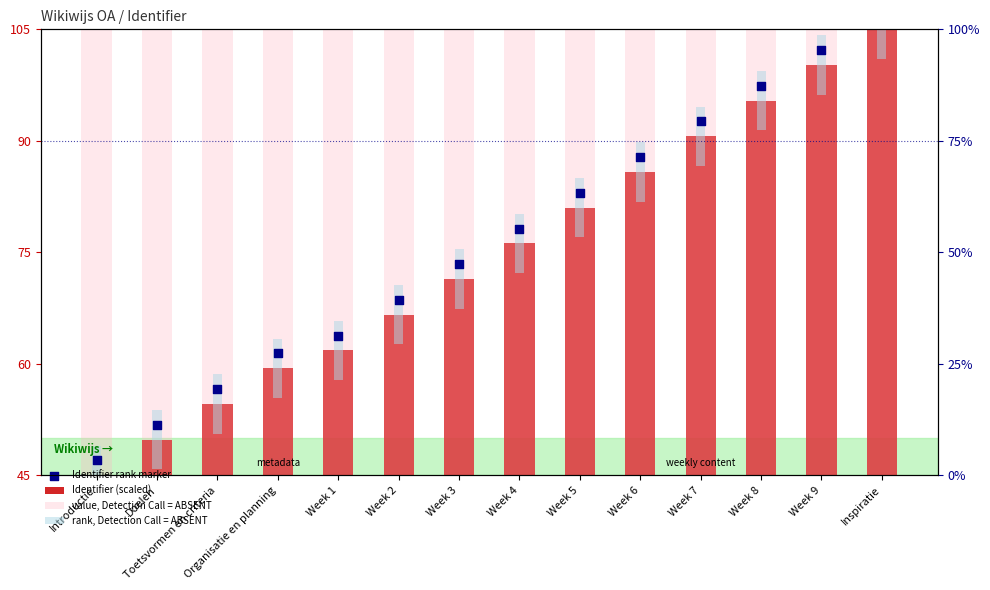

What are all the series names shown in the legend?

Identifier (scaled), value, Detection Call = ABSENT, rank, Detection Call = ABSENT, Identifier rank marker